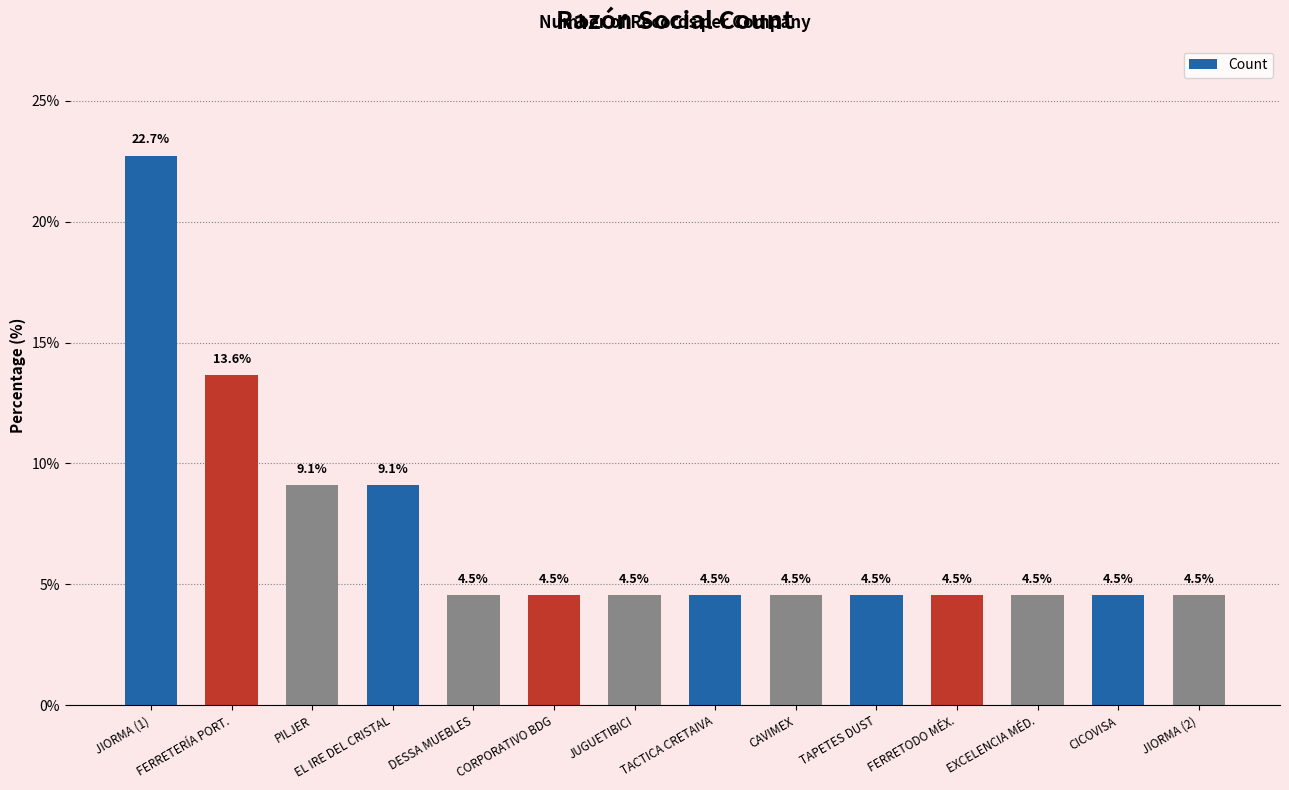

How many distinct data groups are displayed?

1